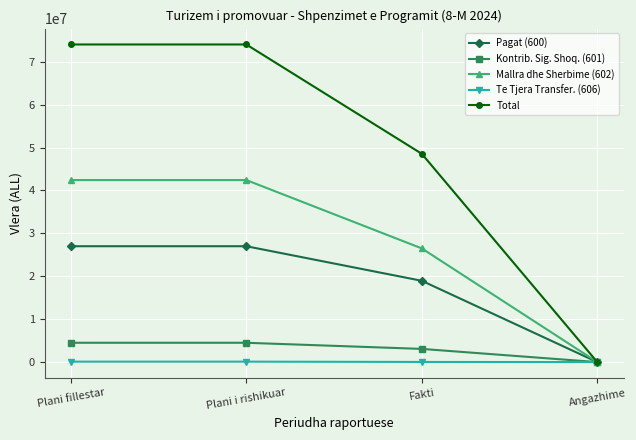

Which category has the lowest value in the Kontrib. Sig. Shoq. (601) series?

Angazhime